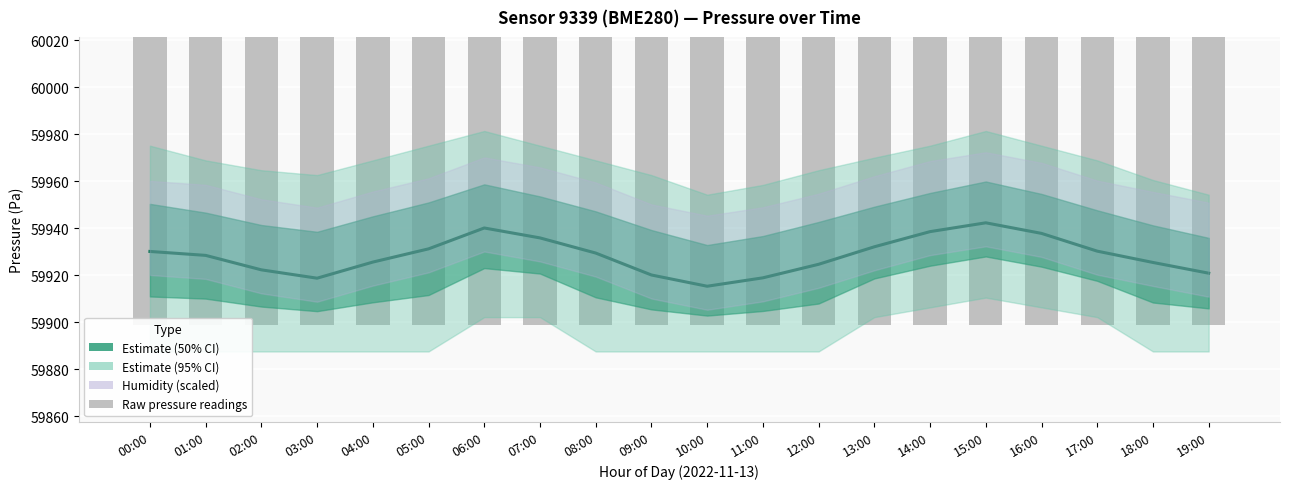

The value of Raw pressure readings at 10:00 is 59910.5. True or false?

True